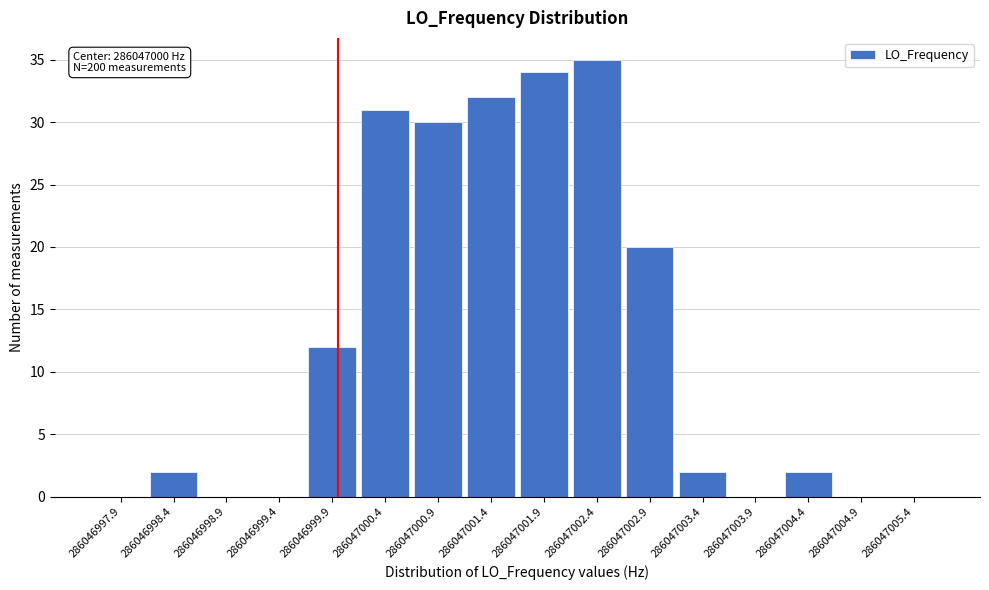

Reading right to left, extract all data points from this chart.

286047005.4=0	286047004.9=0	286047004.4=2	286047003.9=0	286047003.4=2	286047002.9=20	286047002.4=35	286047001.9=34	286047001.4=32	286047000.9=30	286047000.4=31	286046999.9=12	286046999.4=0	286046998.9=0	286046998.4=2	286046997.9=0